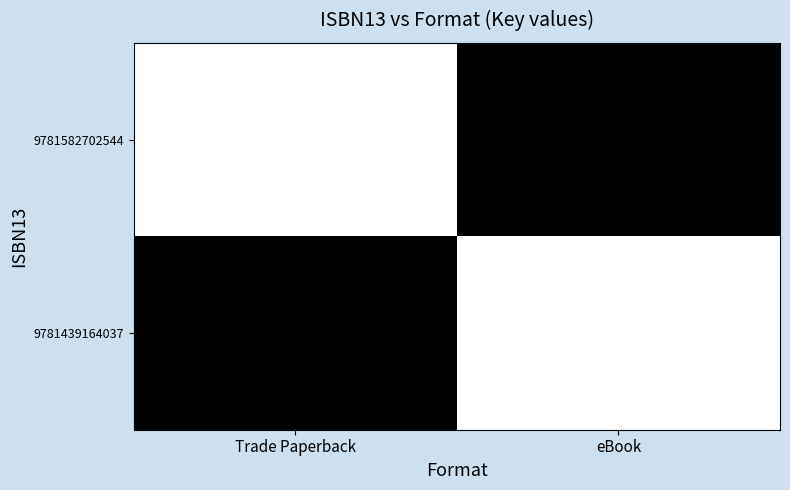

Which has a higher value, eBook or Trade Paperback?

Trade Paperback